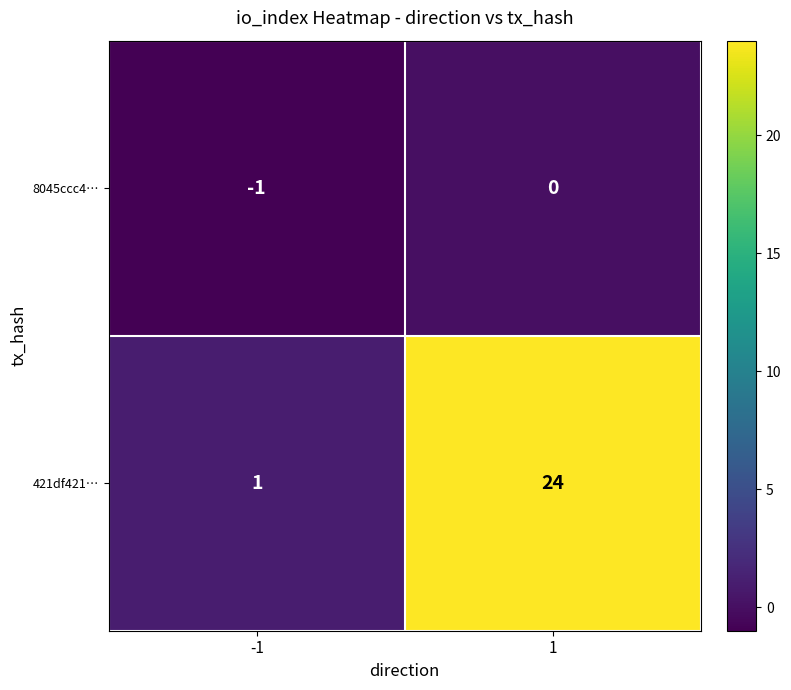

The value of 8045ccc4… at -1 is -1. True or false?

True